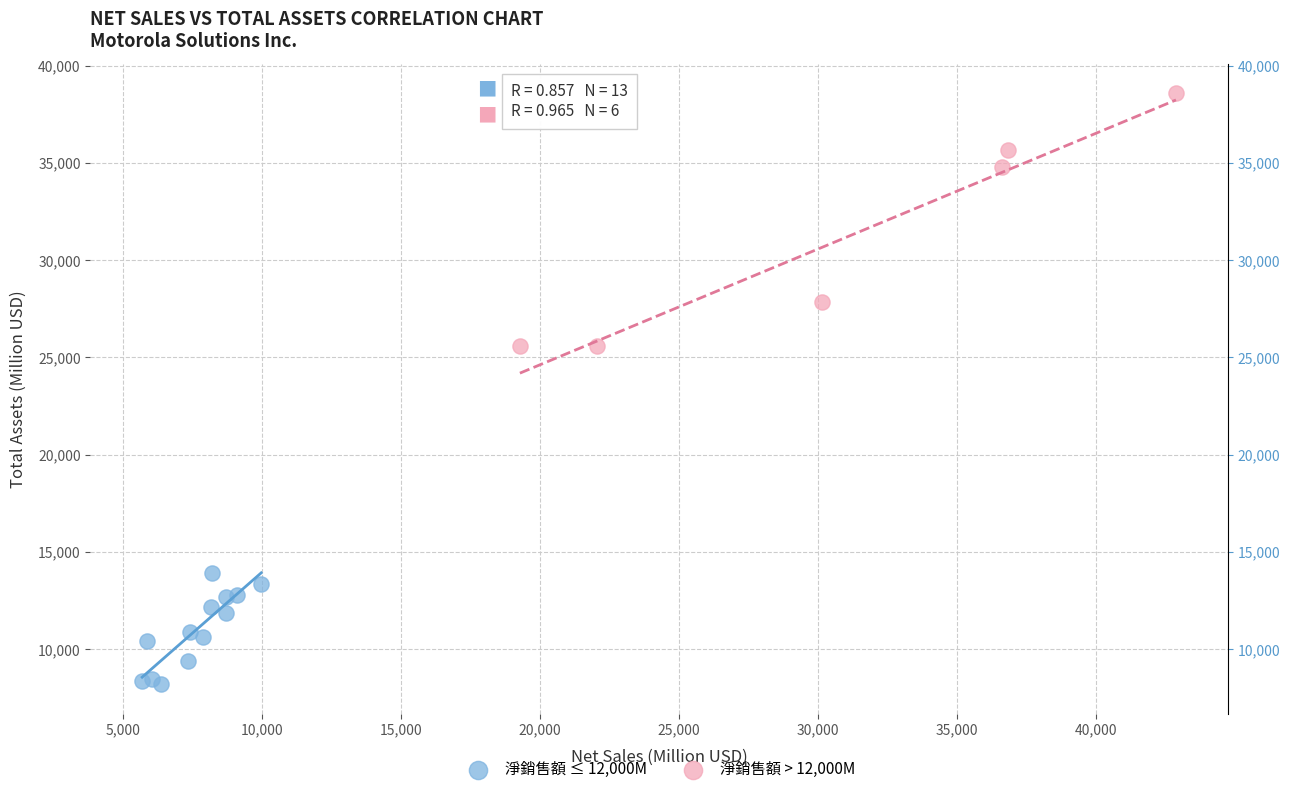

Which series contains the lowest Y value?

淨銷售額 ≤ 12,000M